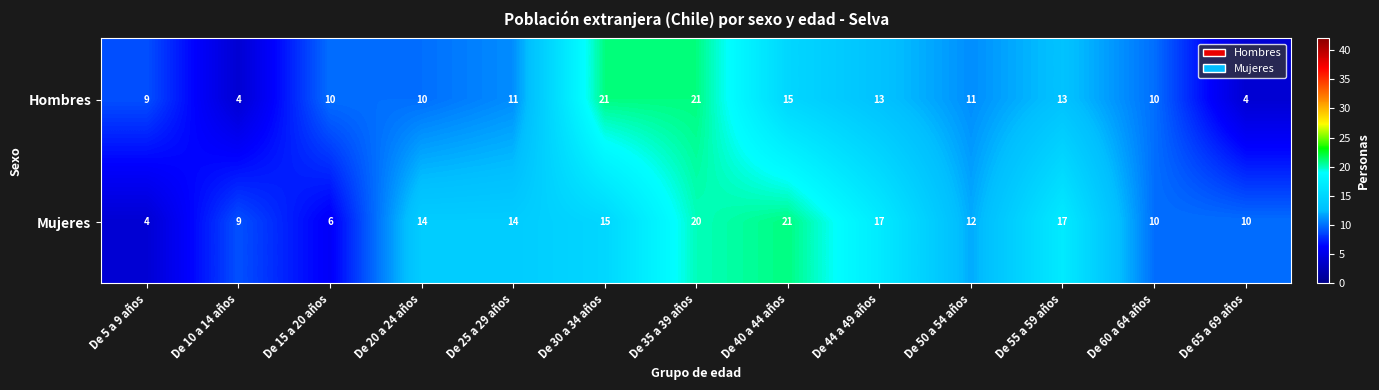

At how many categories does at least one series exceed 13?

7